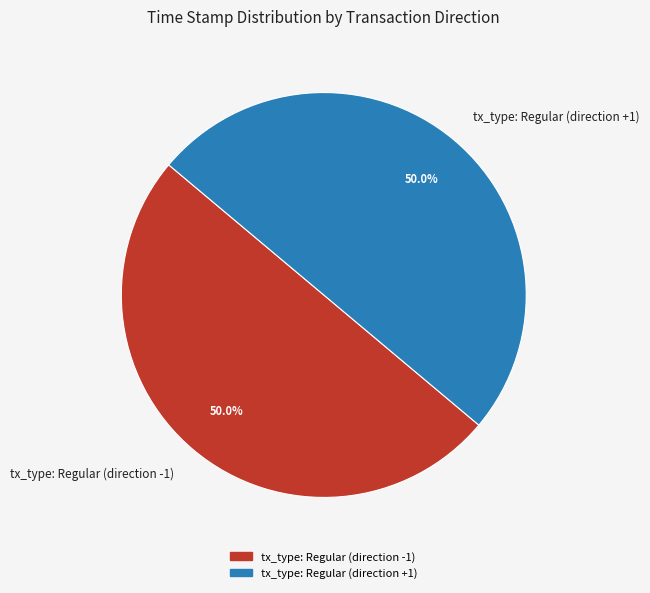

Is it true that tx_type: Regular (direction +1) is 36% of the pie?

False